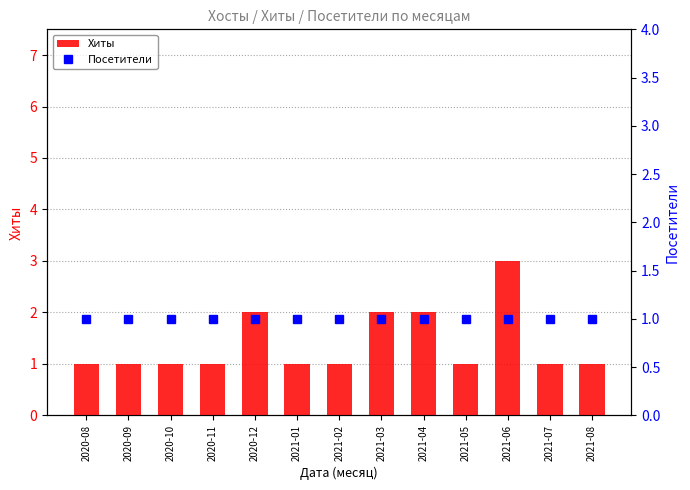

What position from the left is 2021-07?

12